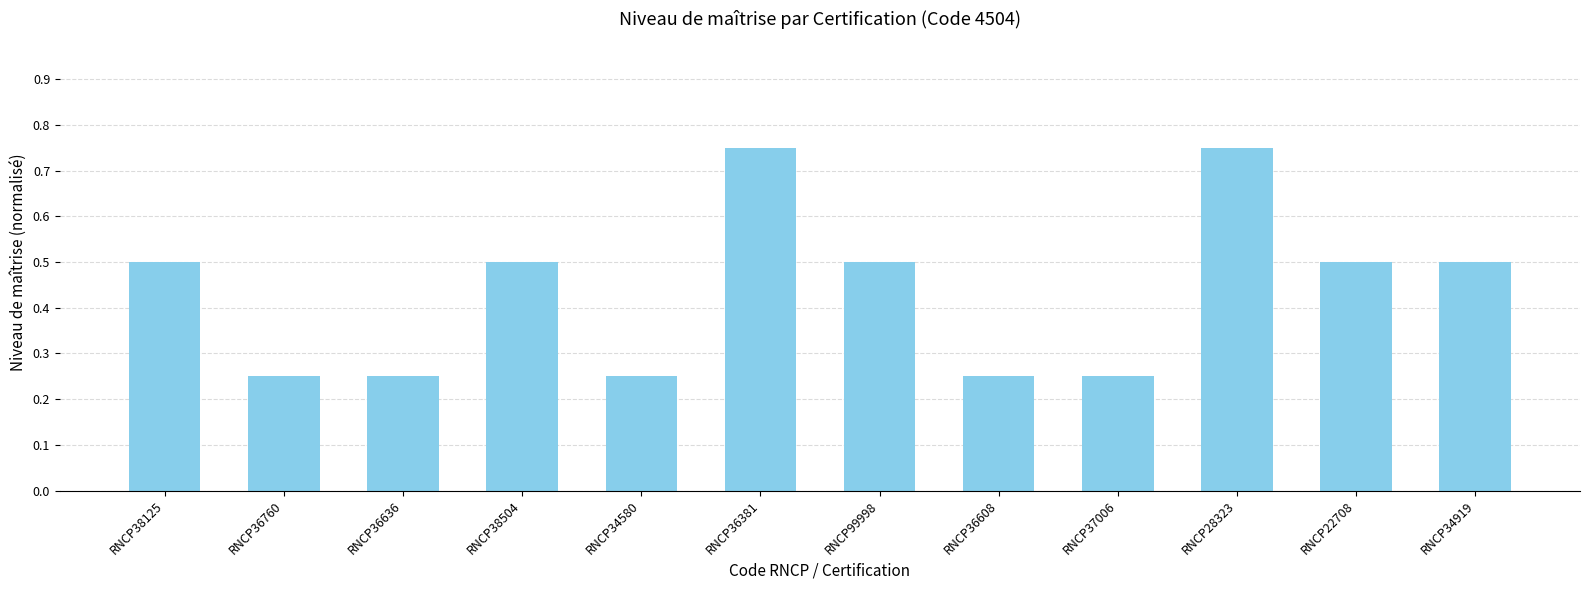

Between RNCP36636 and RNCP38125, which is larger?

RNCP38125